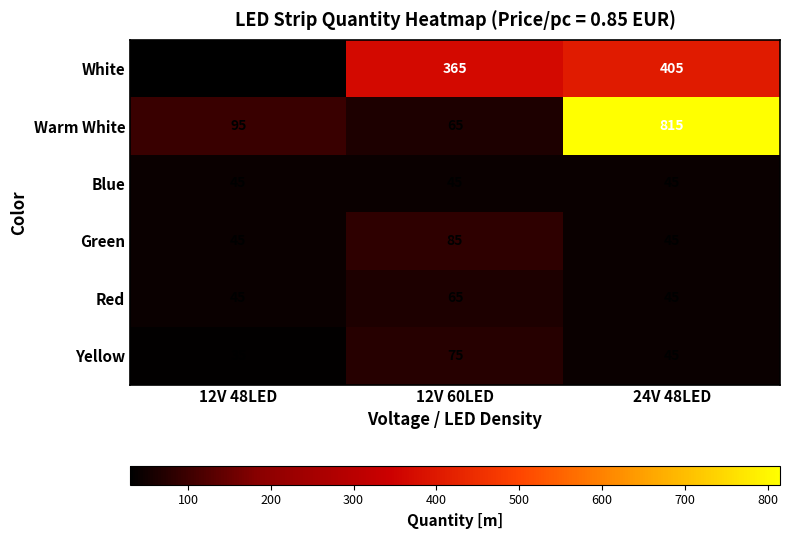

Which label corresponds to the largest value in the chart?

24V 48LED